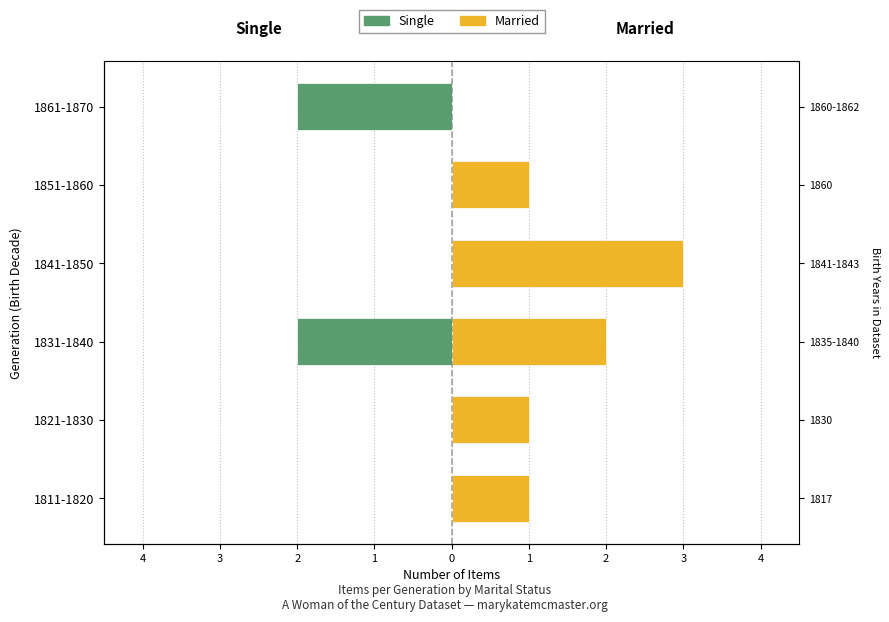

The Single series shows 1 at 1821-1830. True or false?

False